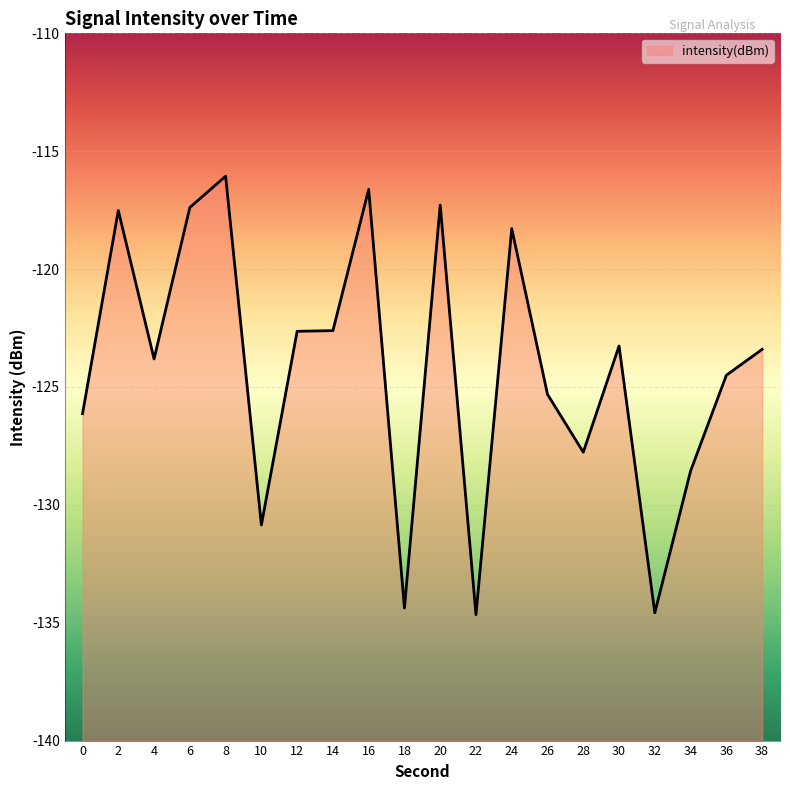

How many interior local peaks (higher than both neighbors) does the data have?

6